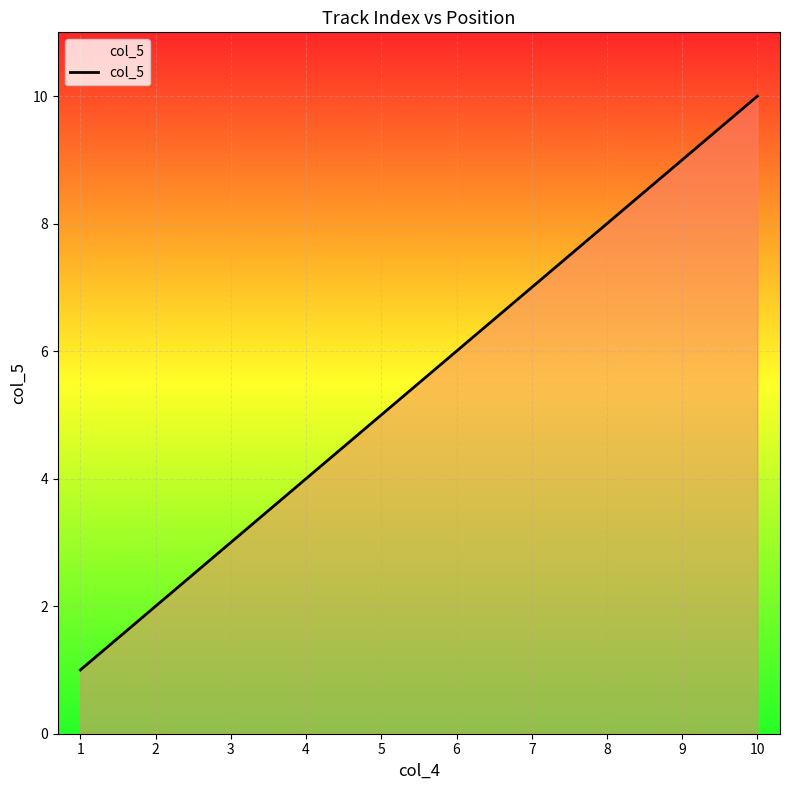

What is the ratio of the value at 2 to the value at 1?

2.0